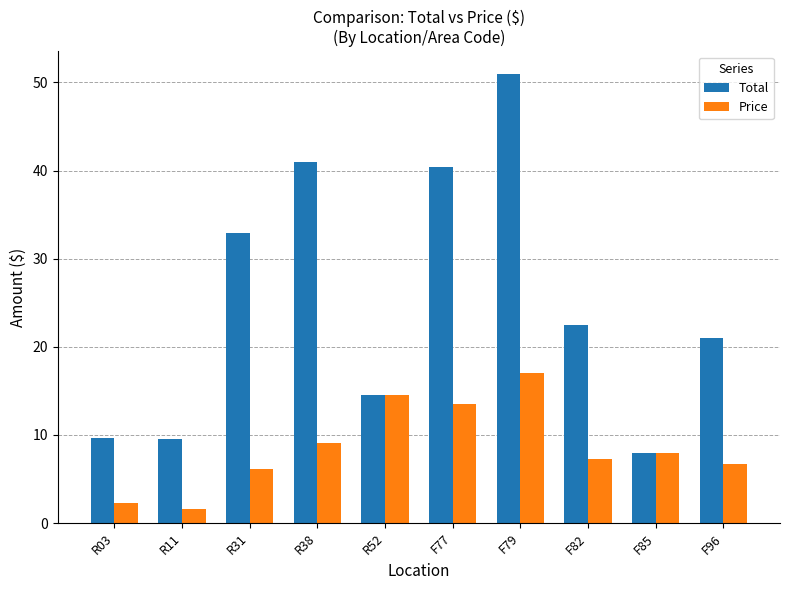

Are the bars horizontal?

No